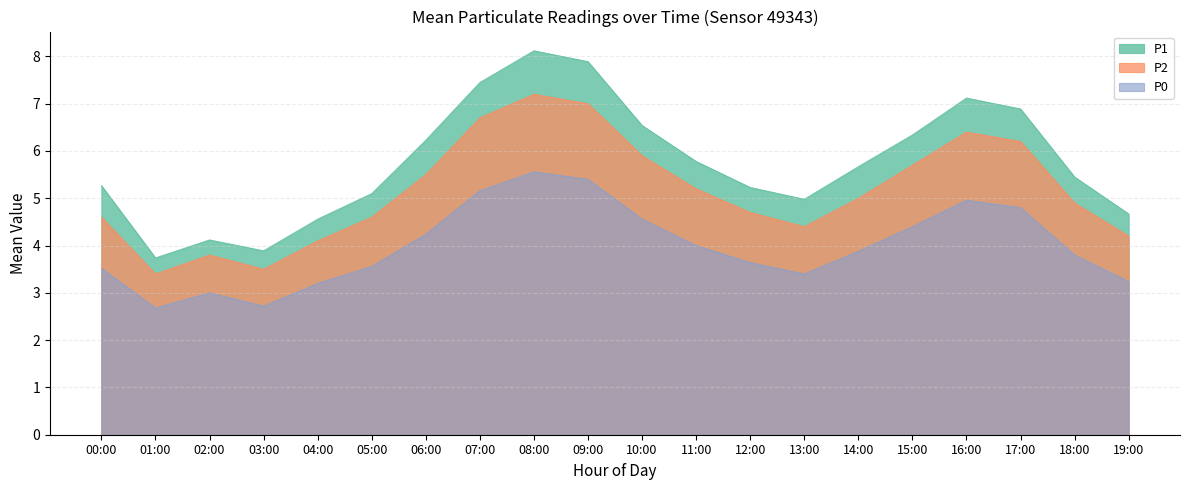

What is the label of the 8th point from the left?

07:00